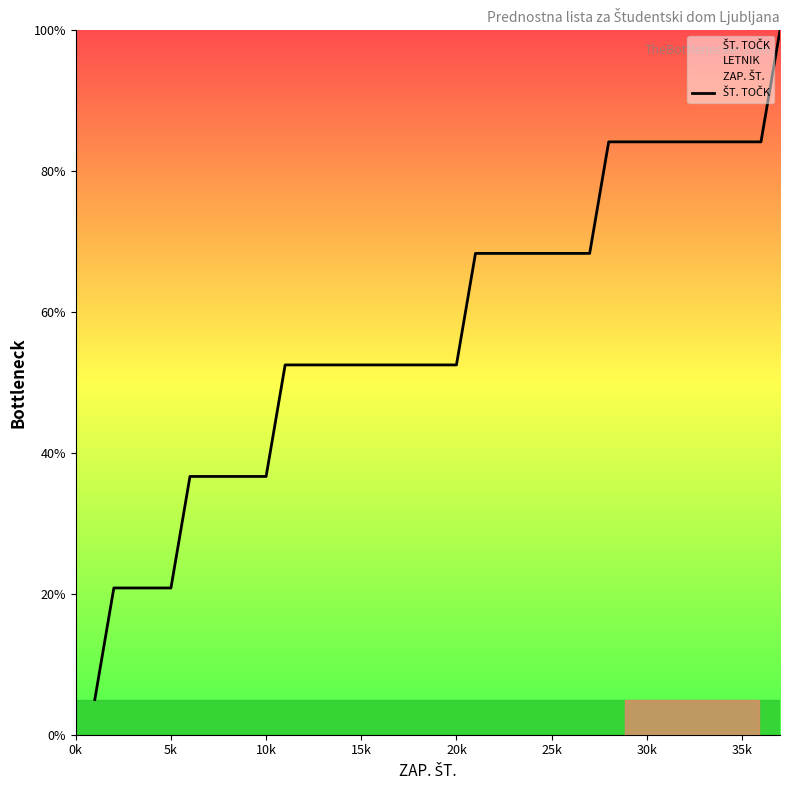

True or false: there are more than 0 points higher than both neighbors.

False